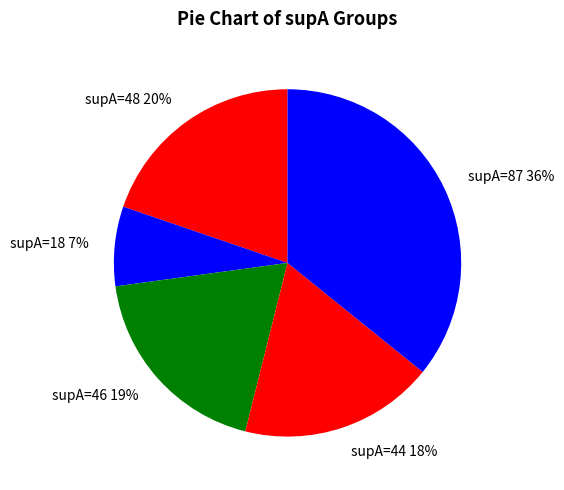

Approximately how many times larger is the value at supA=46 compared to supA=87?

0.5